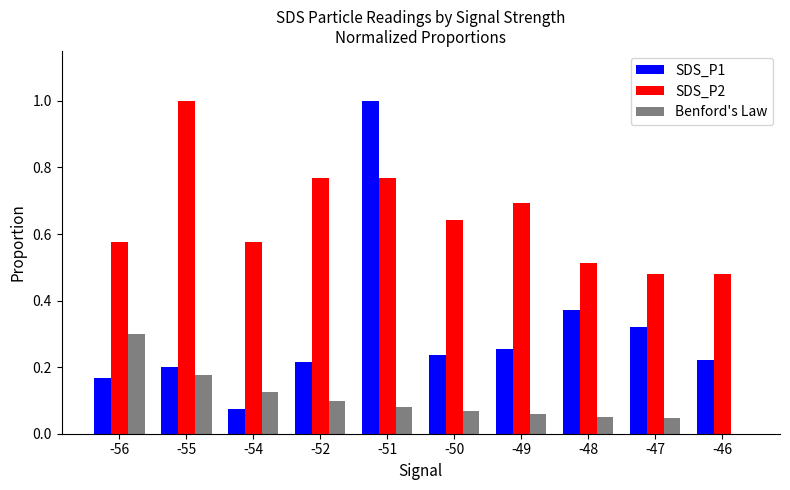

Is it true that Benford's Law equals 0.1 at -51?

True